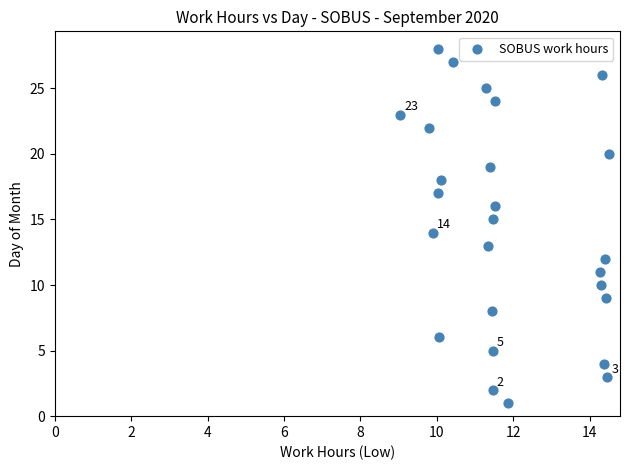

What is the range of Y values (max minus min)?

27